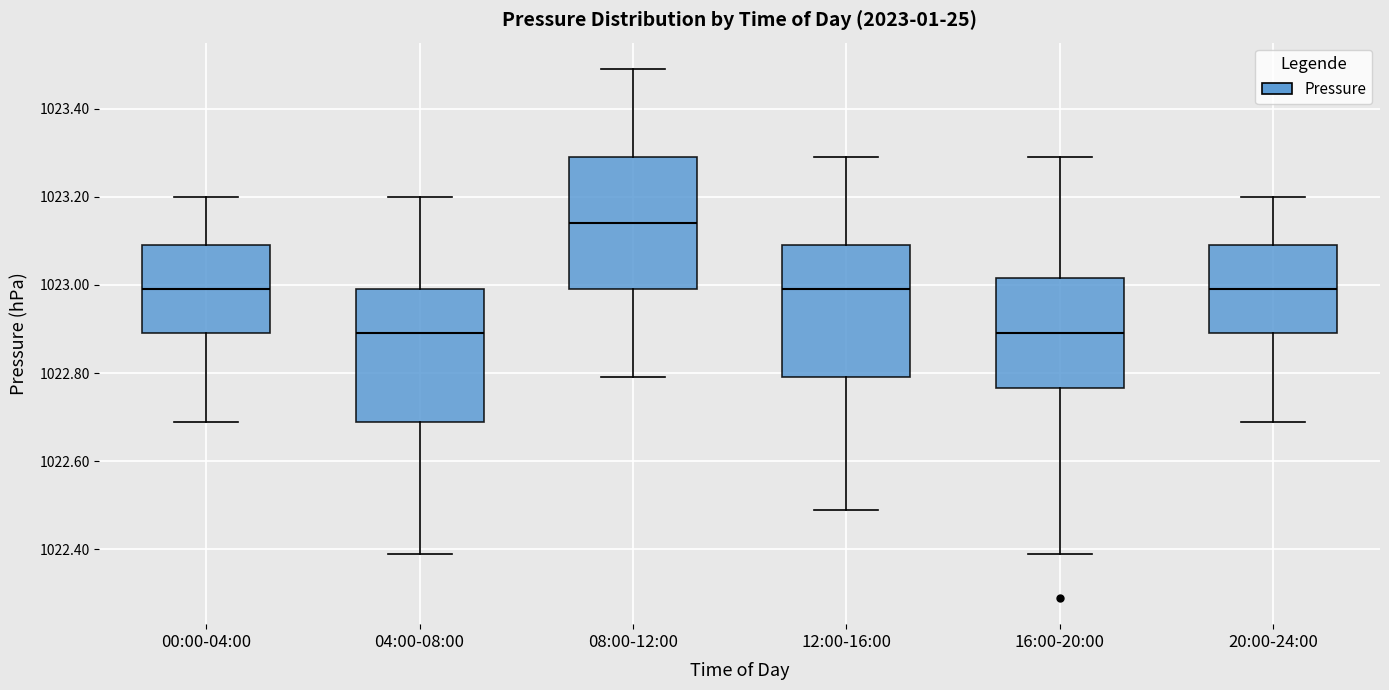

Reading left to right, transcribe this box plot: for each box, give where its median line is, the range the box spans, and where its two whiskers end, as read against the y-axis. The values are not printed on the chart, so give them approximately, as read against the axis.

00:00-04:00: median 1023.00, box 1022.90 to 1023.10, whiskers 1022.70 to 1023.20
04:00-08:00: median 1022.90, box 1022.70 to 1023.00, whiskers 1022.40 to 1023.20
08:00-12:00: median 1023.14, box 1023.00 to 1023.30, whiskers 1022.80 to 1023.50
12:00-16:00: median 1023.00, box 1022.80 to 1023.10, whiskers 1022.50 to 1023.30
16:00-20:00: median 1022.90, box 1022.76 to 1023.02, whiskers 1022.40 to 1023.30
20:00-24:00: median 1023.00, box 1022.90 to 1023.10, whiskers 1022.70 to 1023.20